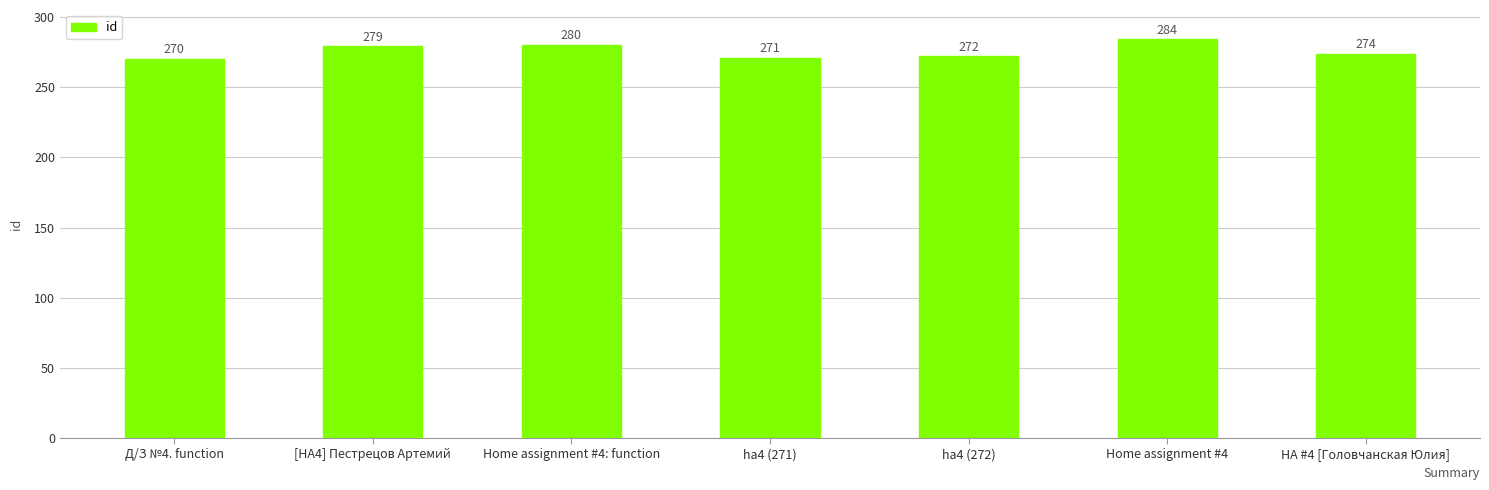

What is the value of the 7th bar from the left?

274